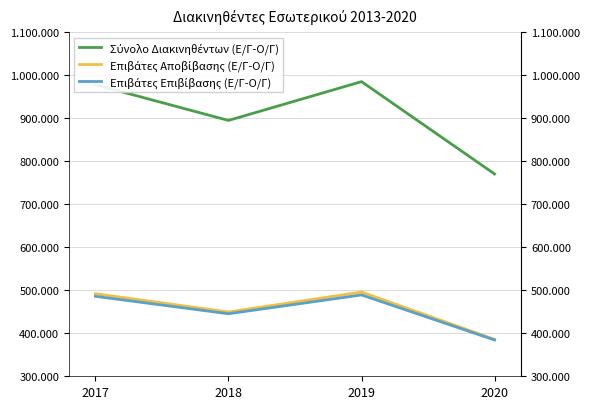

At how many categories does at least one series exceed 691496?

4